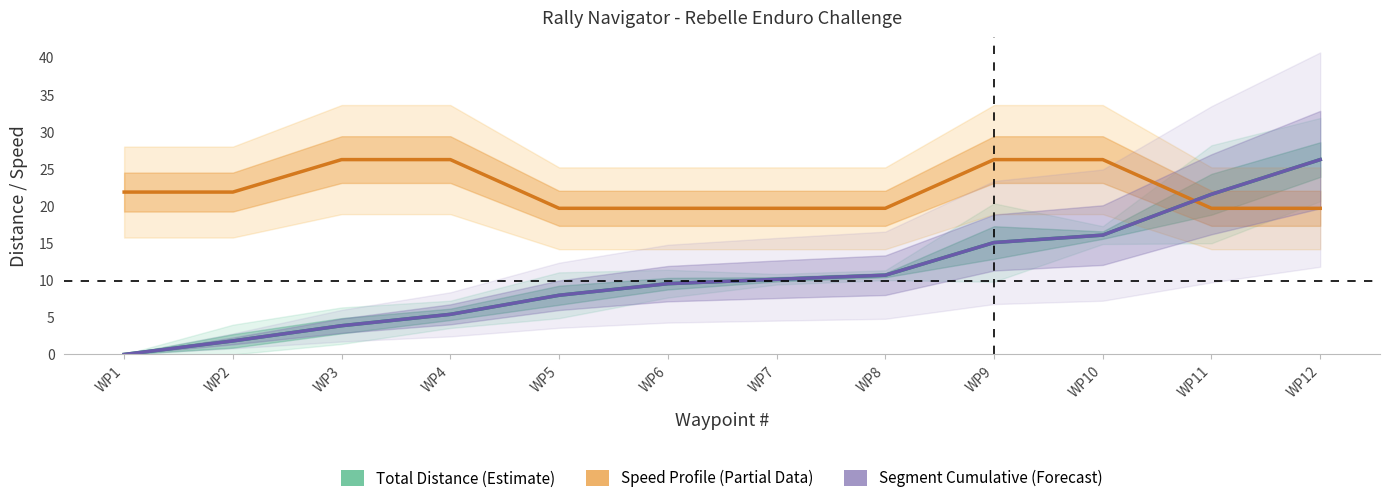

Reading left to right, transcribe all the data shown in this chart.

Total Distance (Estimate): 0.0	1.8	3.9	5.4	8.0	9.5	10.1	10.7	15.1	16.1	21.6	26.2
Speed Profile (Partial Data): 21.9	21.9	26.2	26.2	19.7	19.7	19.7	19.7	26.2	26.2	19.7	19.7
Segment Cumulative (Forecast): 0.0	1.8	3.9	5.4	8.0	9.5	10.1	10.7	15.1	16.1	21.6	26.2